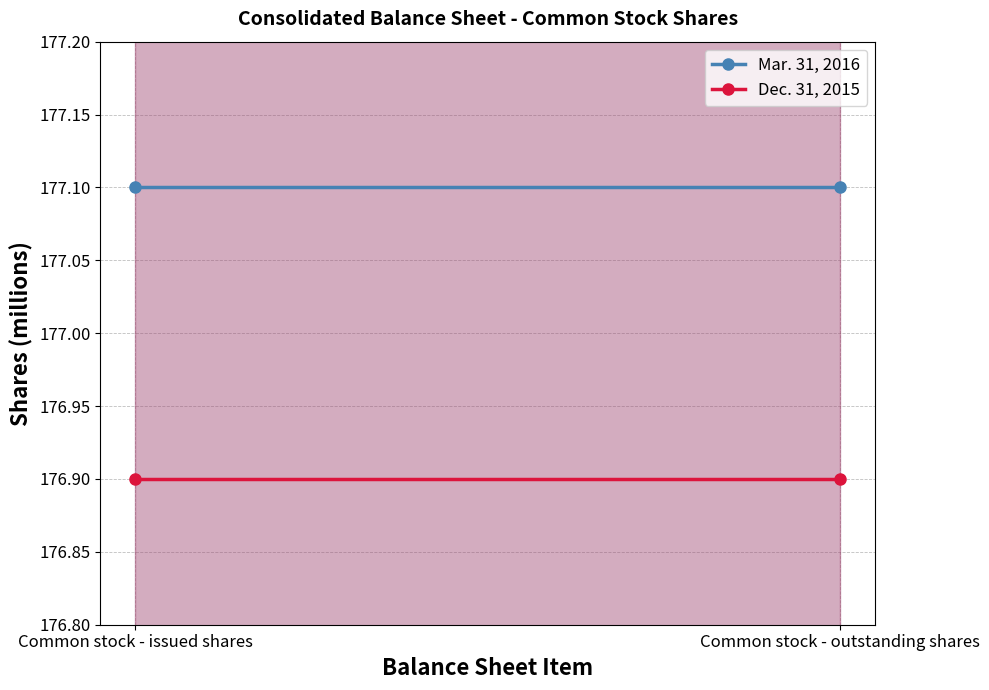

What is the average value of the Mar. 31, 2016 series?

177.1